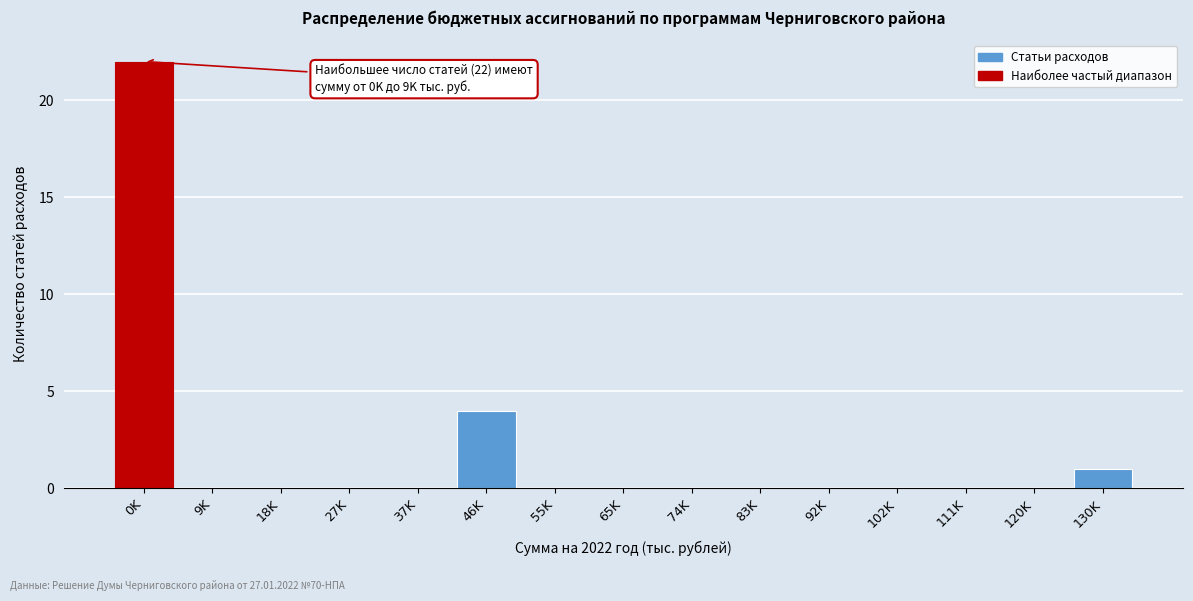

Reading right to left, list all the values displayed in this chart.

130K=1	120K=0	111K=0	102K=0	92K=0	83K=0	74K=0	65K=0	55K=0	46K=4	37K=0	27K=0	18K=0	9K=0	0K=22